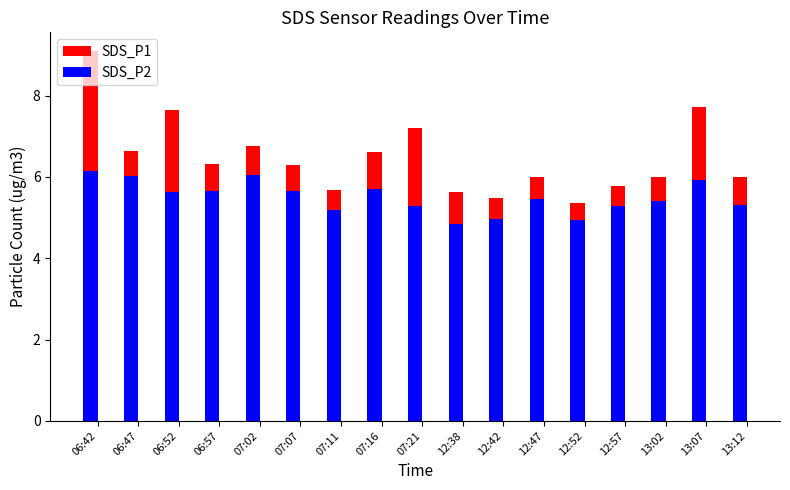

What value does the SDS_P2 series have at 12:42?

5.0